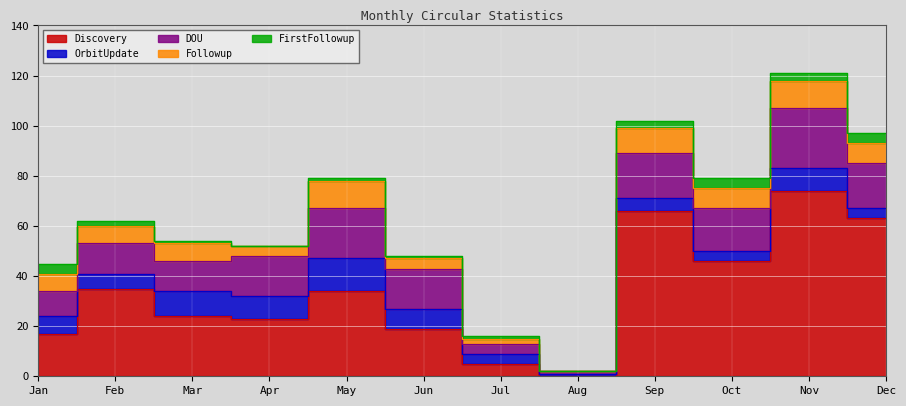

Reading left to right, list all the values displayed in this chart.

Discovery: 17	35	24	23	34	19	5	0	66	46	74	63
OrbitUpdate: 7	6	10	9	13	8	4	1	5	4	9	4
DOU: 10	12	12	16	20	16	4	1	18	17	24	18
Followup: 7	7	7	4	11	4	2	0	10	8	11	8
FirstFollowup: 4	2	1	0	1	1	1	0	3	4	3	4